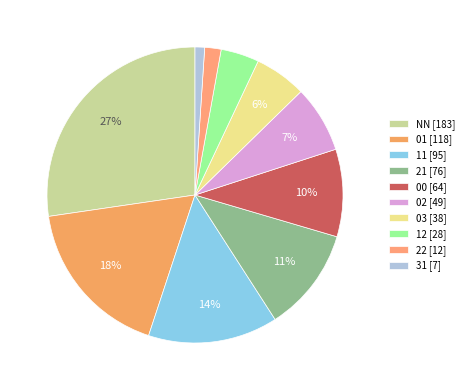

To the nearest percent, what percentage of the pie is 00?

10%